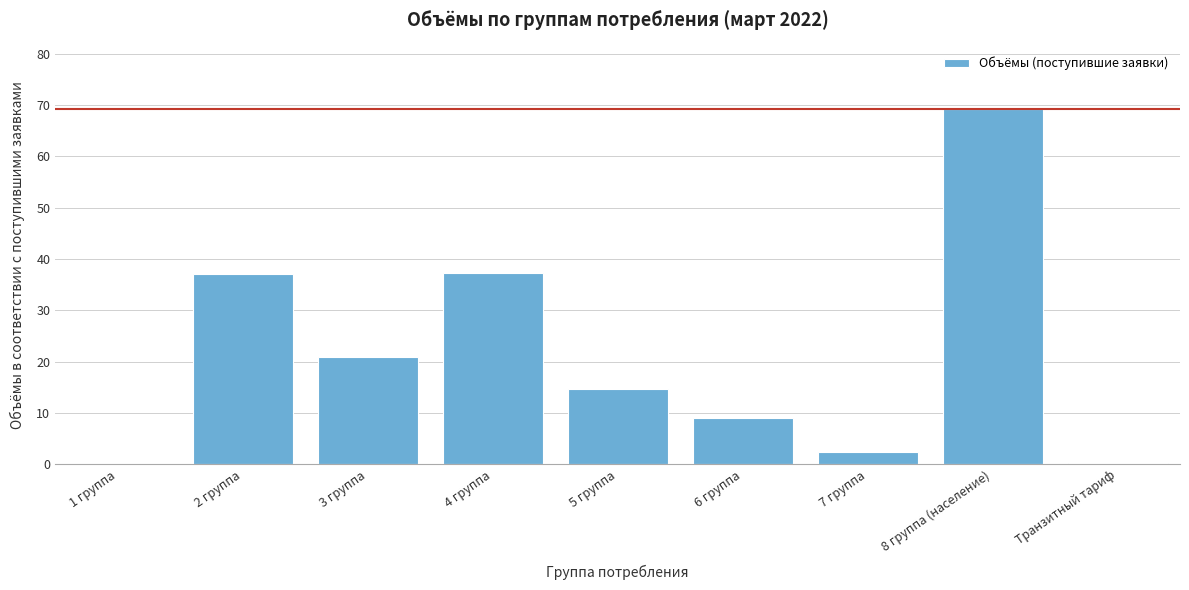

What is the ratio of the value at 5 группа to the value at 3 группа?

0.7